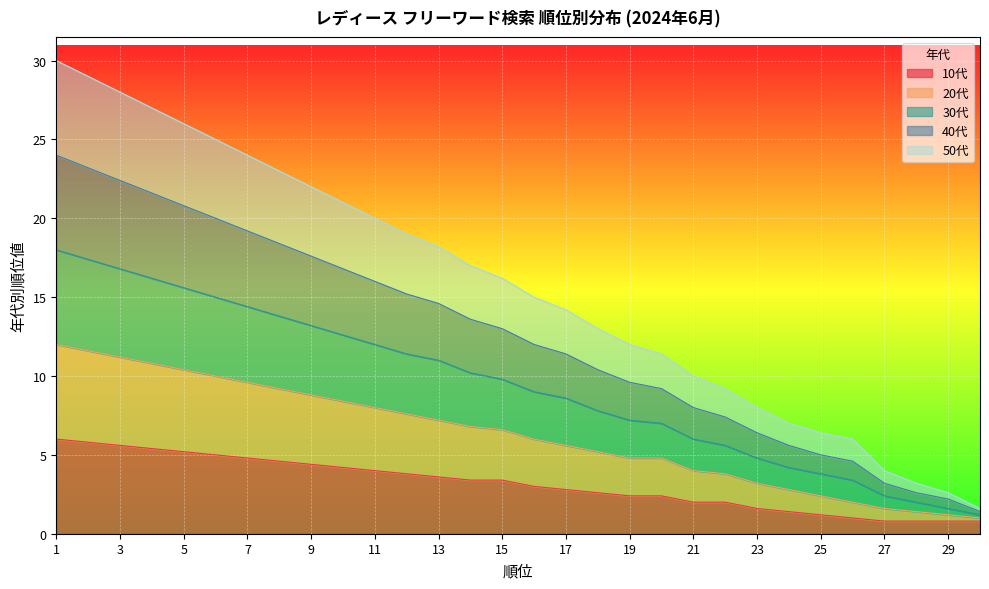

Between 14 and 21, which series saw the biggest shift?

30代